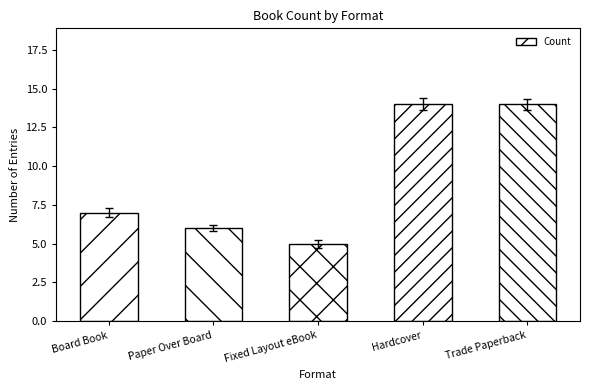

Is it true that the value at Paper Over Board is 6?

True